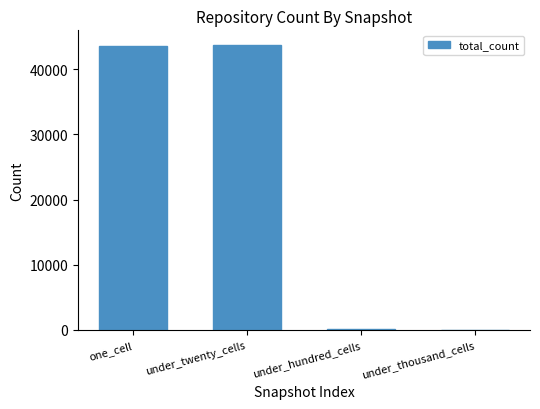

What value does the data have at under_twenty_cells?

43776